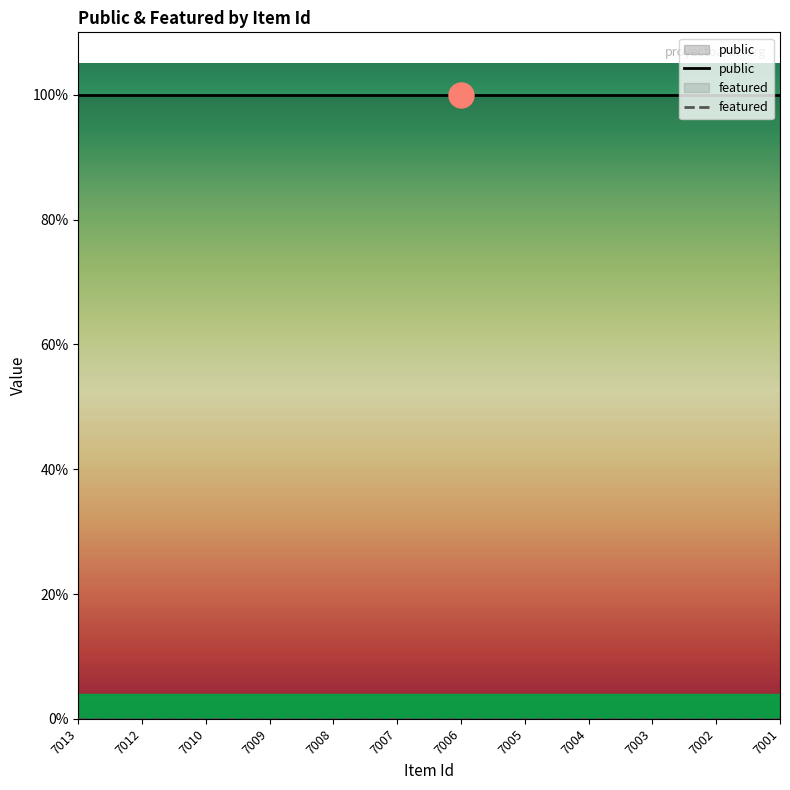

True or false: public and featured cross at least once.

False